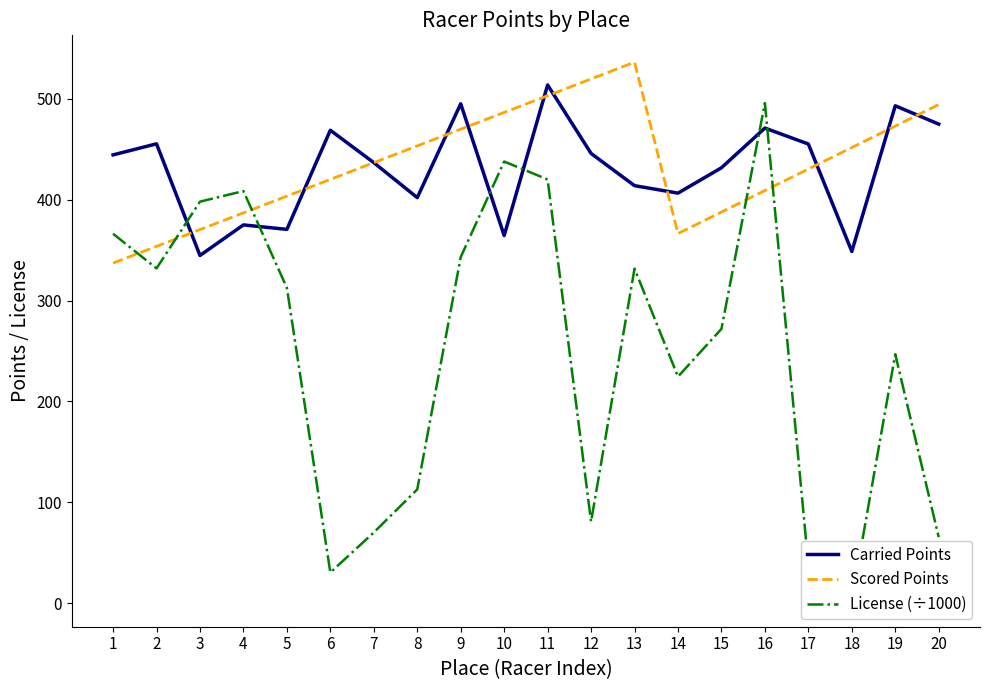

Where do License (÷1000) and Carried Points first cross each other?

2 and 3